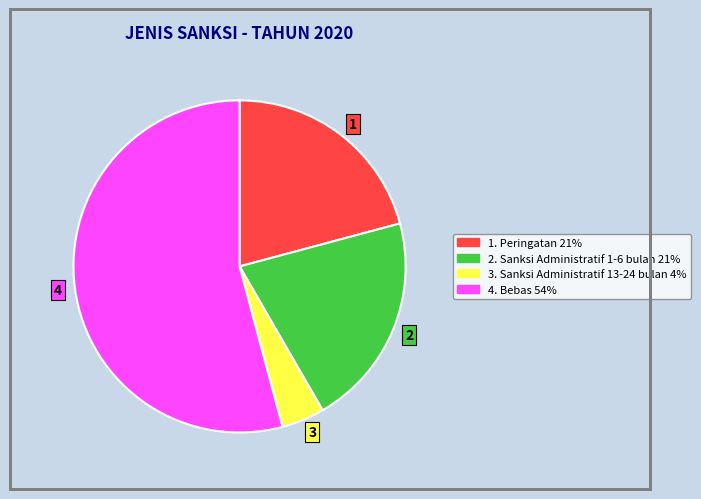

Which slice is the smallest?

3